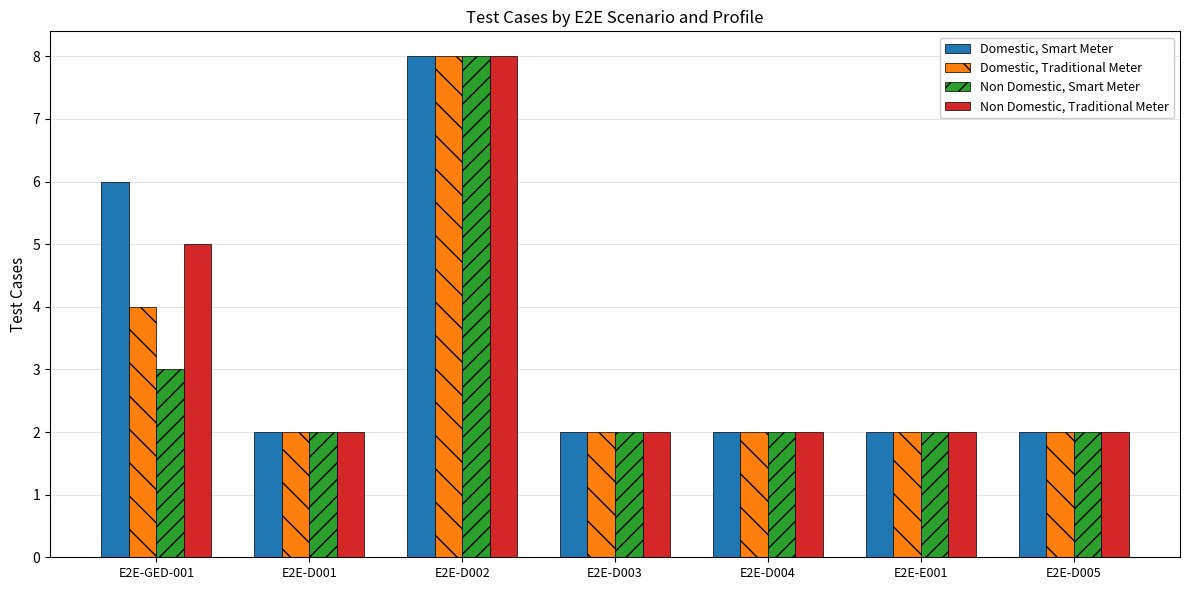

What is the sum of the Non Domestic, Traditional Meter values at E2E-D001 and E2E-D003?

4